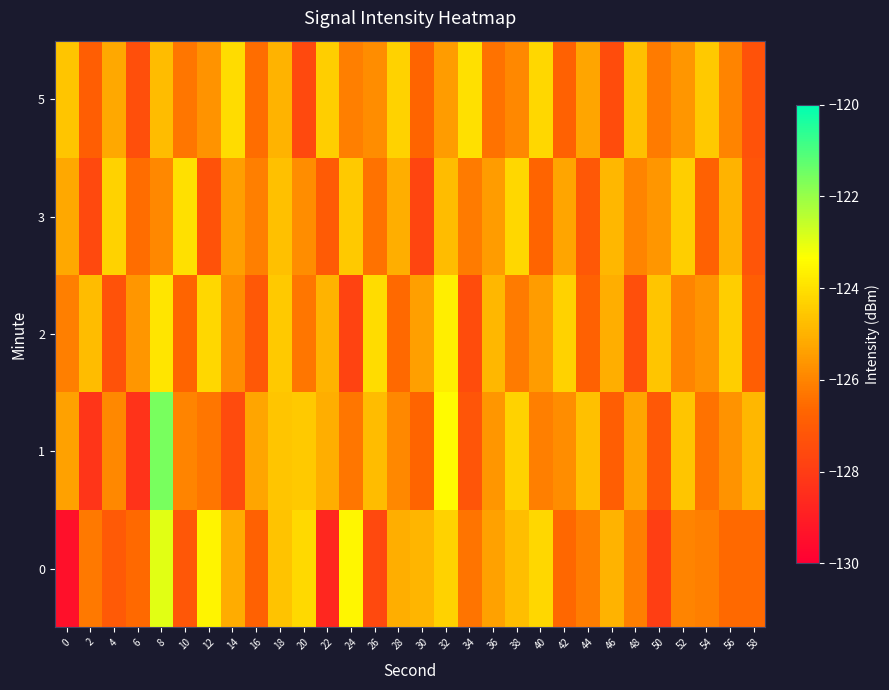

What is the greatest value displayed?

-121.6